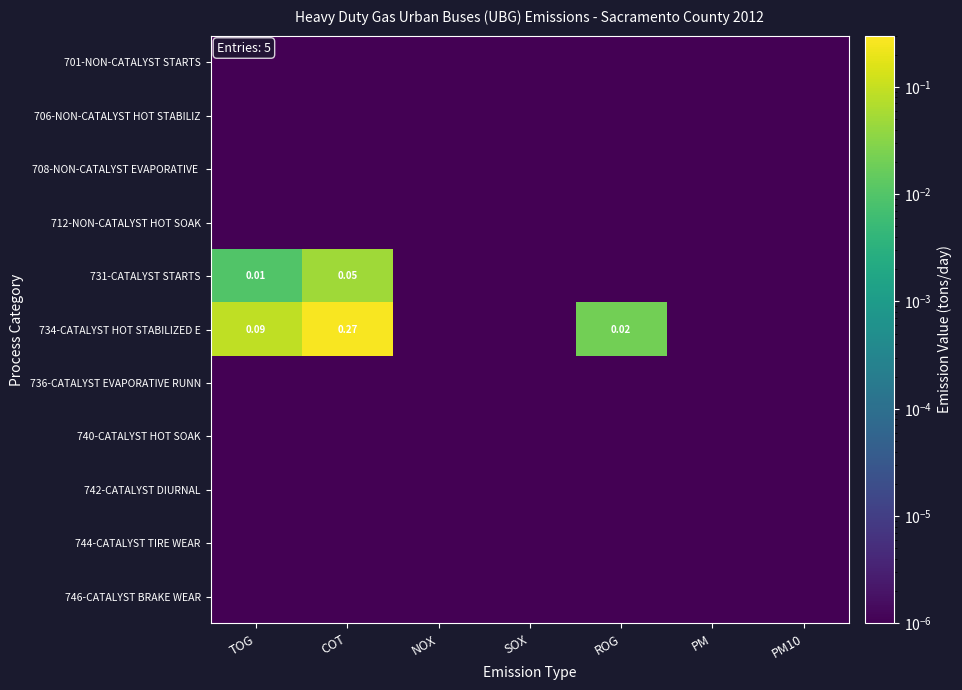

Where is 746-CATALYST BRAKE WEAR nearest to the value 0?

TOG